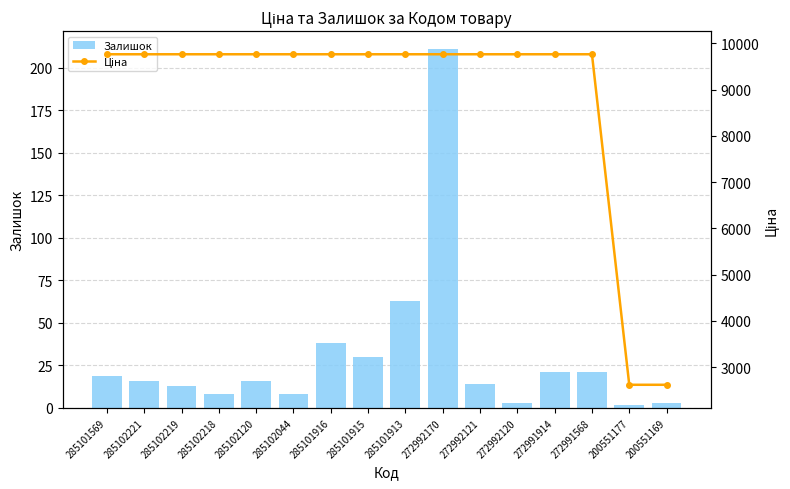

How many values in the Залишок series are below 16?

7